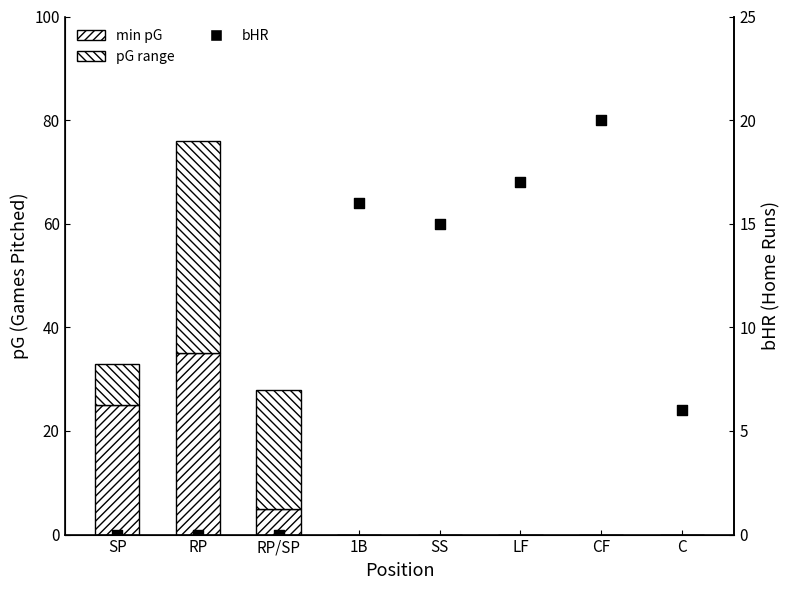

Which series contains the lowest Y value?

min pG